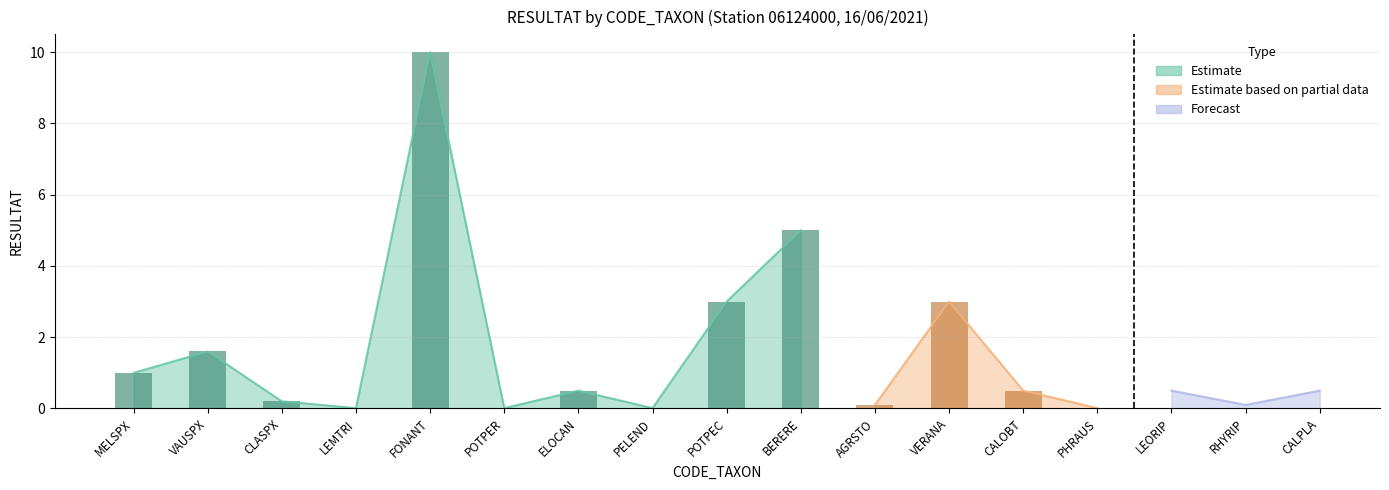

Rank the categories by value from lowest to highest.

LEMTRI, POTPER, PELEND, PHRAUS, AGRSTO, RHYRIP, CLASPX, ELOCAN, CALOBT, LEORIP, CALPLA, MELSPX, VAUSPX, POTPEC, VERANA, BERERE, FONANT